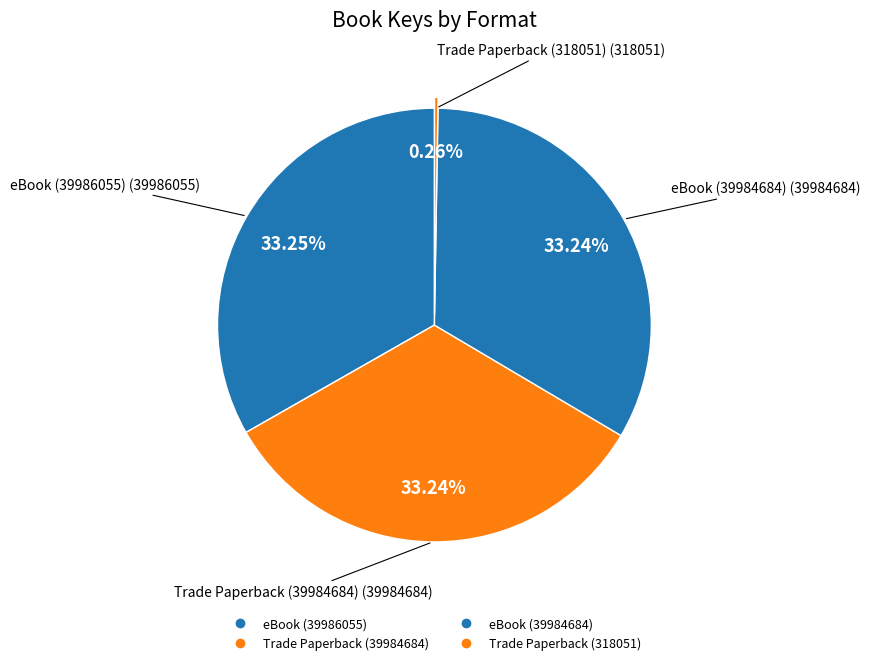

Do eBook (39986055) and Trade Paperback (318051) together represent more than half of the pie?

No